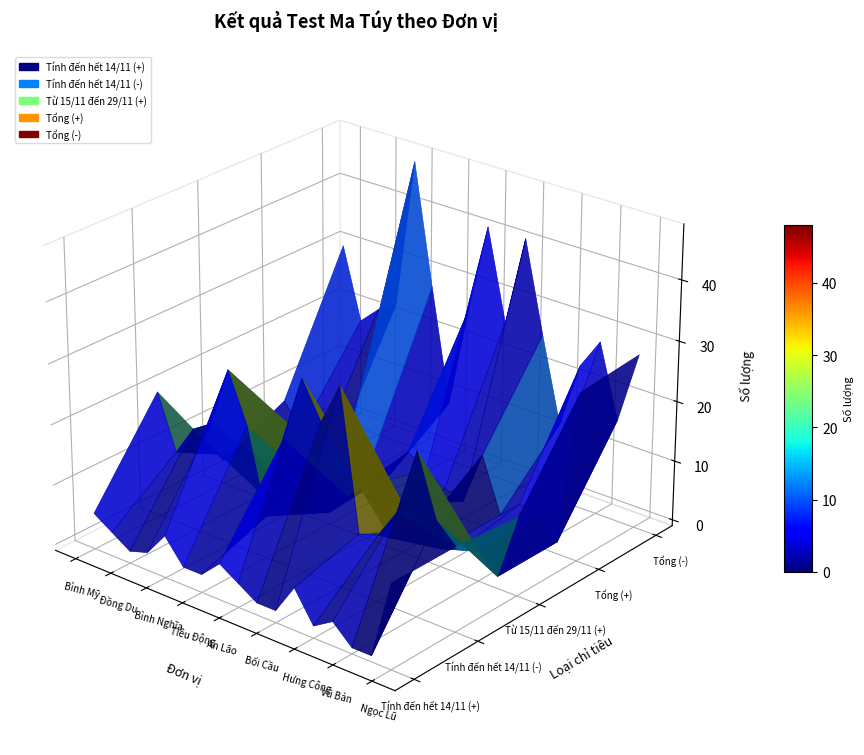

Reading left to right, list all the values displayed in this chart.

Tính đến hết 14/11 (+): Bình Mỹ=5	Đồn Xá=3	Đồng Du=1	Tràng An=2	Bình Nghĩa=6	An Đổ=2	Tiêu Động=2	Trung Lương=5	An Lão=3	La Sơn=1	Bối Cầu=1	Bồ Đề=6	Hưng Công=1	An Nội=3	Vũ Bản=0	An Ninh=0	Ngọc Lũ=13
Tính đến hết 14/11 (-): Bình Mỹ=20	Đồn Xá=11	Đồng Du=16	Tràng An=18	Bình Nghĩa=28	An Đổ=20	Tiêu Động=6	Trung Lương=20	An Lão=31	La Sơn=25	Bối Cầu=32	Bồ Đề=9	Hưng Công=10	An Nội=15	Vũ Bản=26	An Ninh=16	Ngọc Lũ=13
Từ 15/11 đến 29/11 (+): Bình Mỹ=3	Đồn Xá=5	Đồng Du=0	Tràng An=5	Bình Nghĩa=13	An Đổ=5	Tiêu Động=1	Trung Lương=5	An Lão=8	La Sơn=2	Bối Cầu=7	Bồ Đề=4	Hưng Công=2	An Nội=3	Vũ Bản=4	An Ninh=1	Ngọc Lũ=12
Tổng (+): Bình Mỹ=8	Đồn Xá=4	Đồng Du=1	Tràng An=3	Bình Nghĩa=10	An Đổ=4	Tiêu Động=2	Trung Lương=7	An Lão=5	La Sơn=3	Bối Cầu=2	Bồ Đề=11	Hưng Công=2	An Nội=5	Vũ Bản=4	An Ninh=1	Ngọc Lũ=27
Tổng (-): Bình Mỹ=30	Đồn Xá=18	Đồng Du=21	Tràng An=23	Bình Nghĩa=48	An Đổ=28	Tiêu Động=9	Trung Lương=26	An Lão=41	La Sơn=26	Bối Cầu=41	Bồ Đề=26	Hưng Công=12	An Nội=23	Vũ Bản=28	An Ninh=16	Ngọc Lũ=28